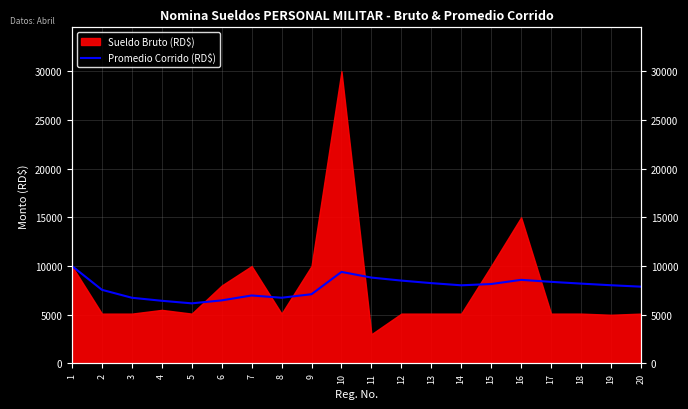

How many lines are shown in the chart?

1